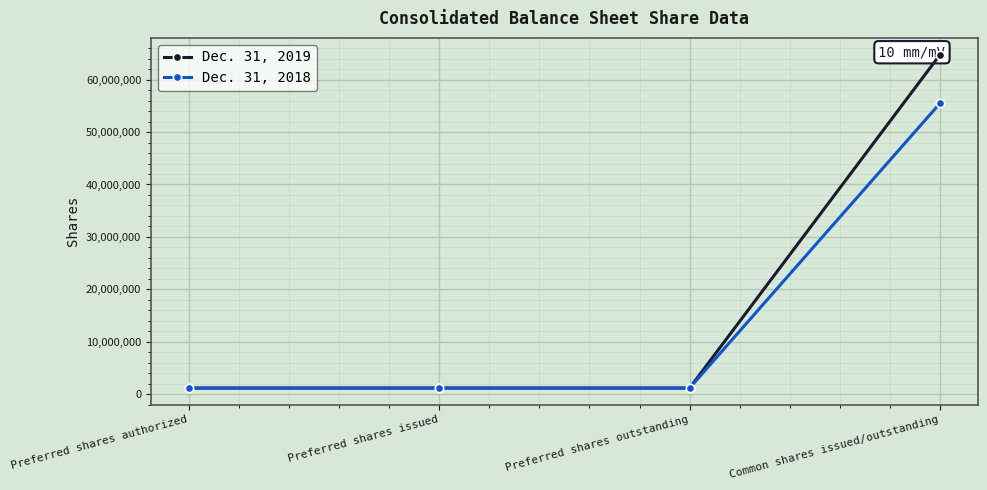

Which series has the widest spread of values?

Dec. 31, 2019